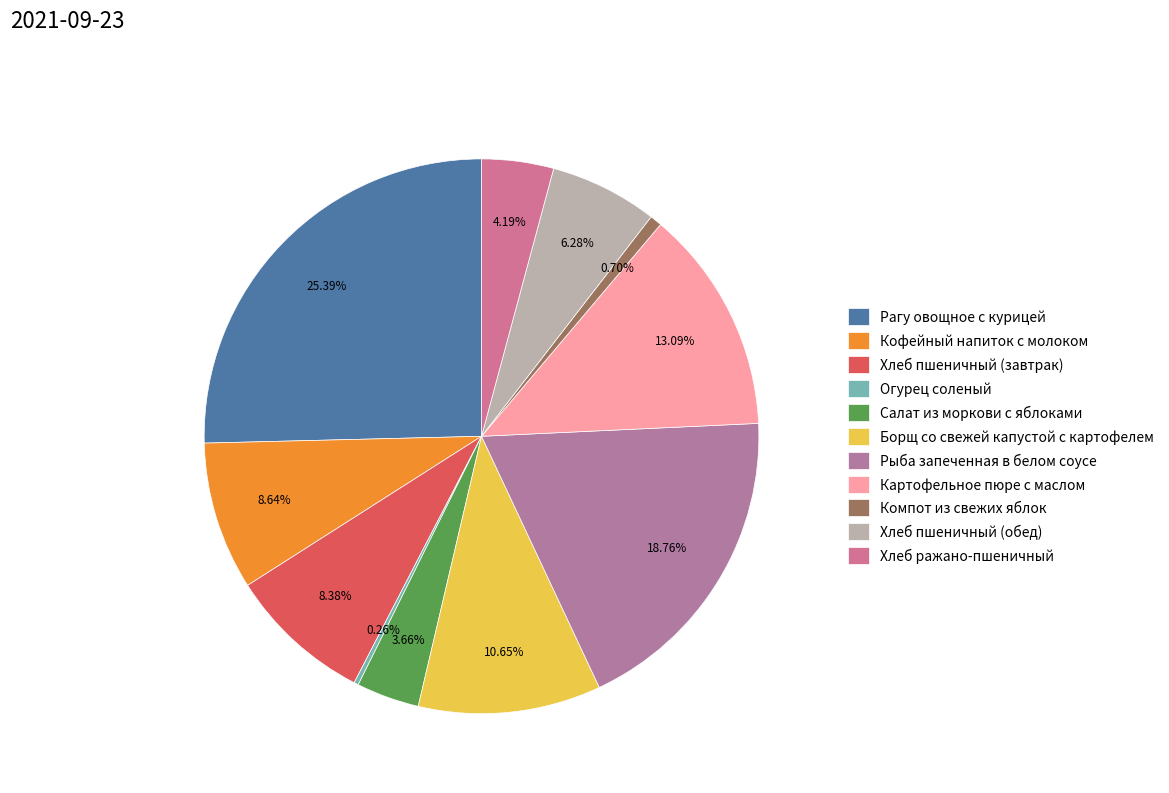

To the nearest percent, what percentage of the pie is Хлеб ражано-пшеничный?

4%